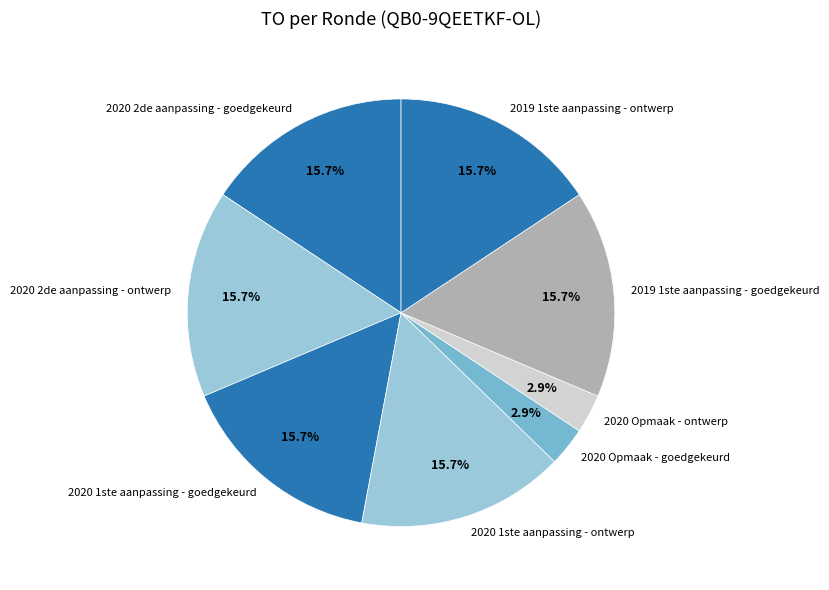

Between 2020 1ste aanpassing - goedgekeurd and 2020 Opmaak - goedgekeurd, which is larger?

2020 1ste aanpassing - goedgekeurd